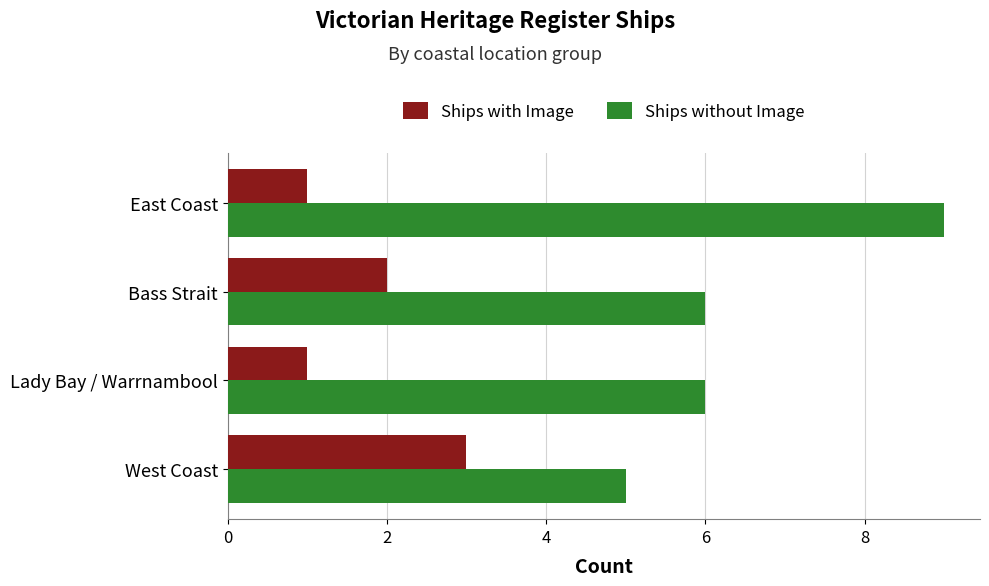

Rank the series by their average value, from highest to lowest.

Ships without Image, Ships with Image